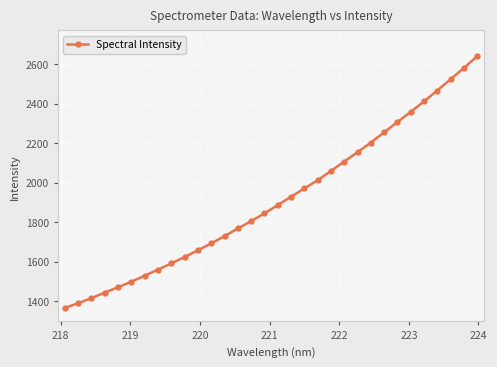

True or false: the data has more than 2 interior local peaks.

False